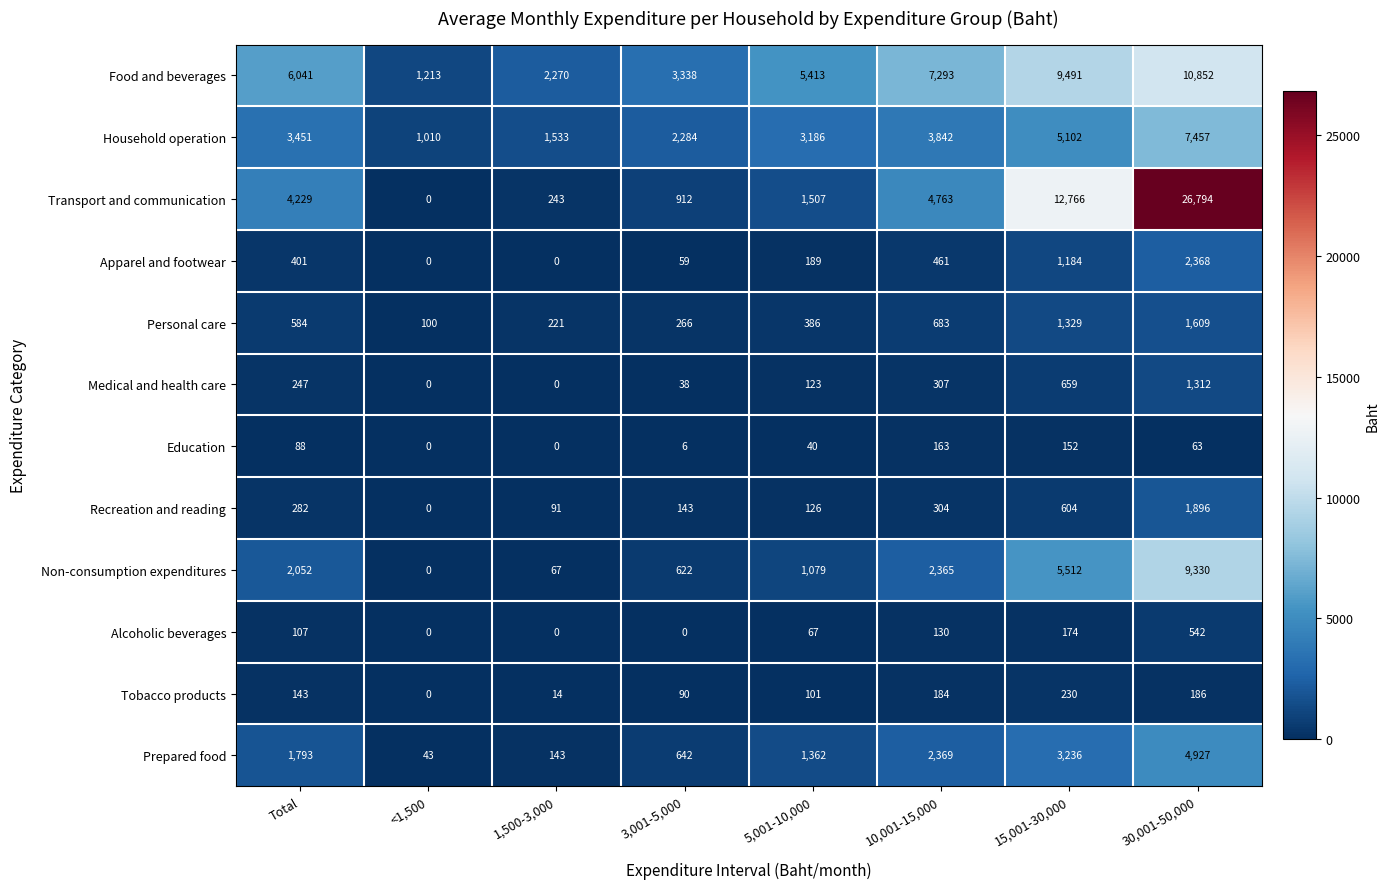

At which category is the sum across all series the highest?

30,001-50,000